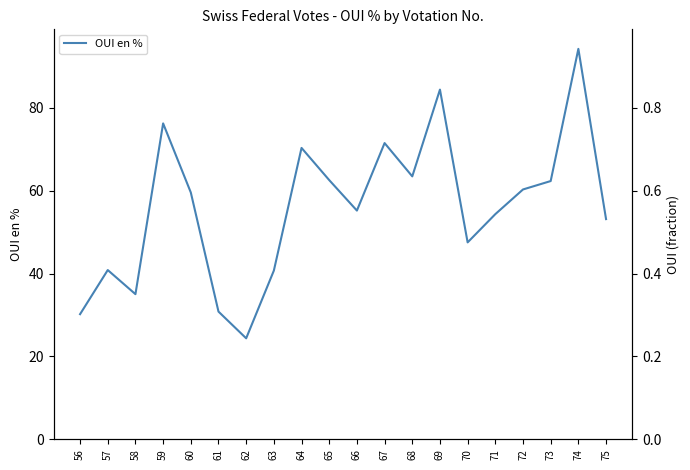

True or false: there are more than 1 points higher than both neighbors.

True